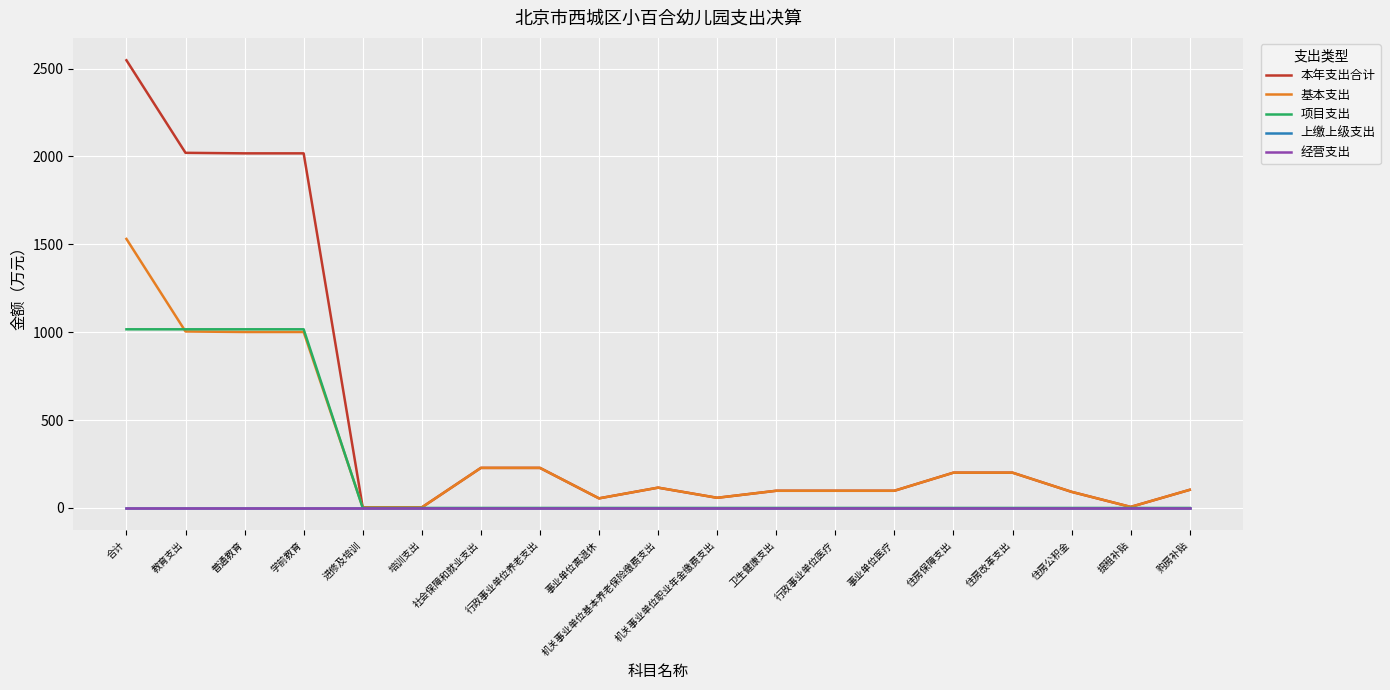

Rank the series by their maximum value, from highest to lowest.

本年支出合计, 基本支出, 项目支出, 上缴上级支出, 经营支出